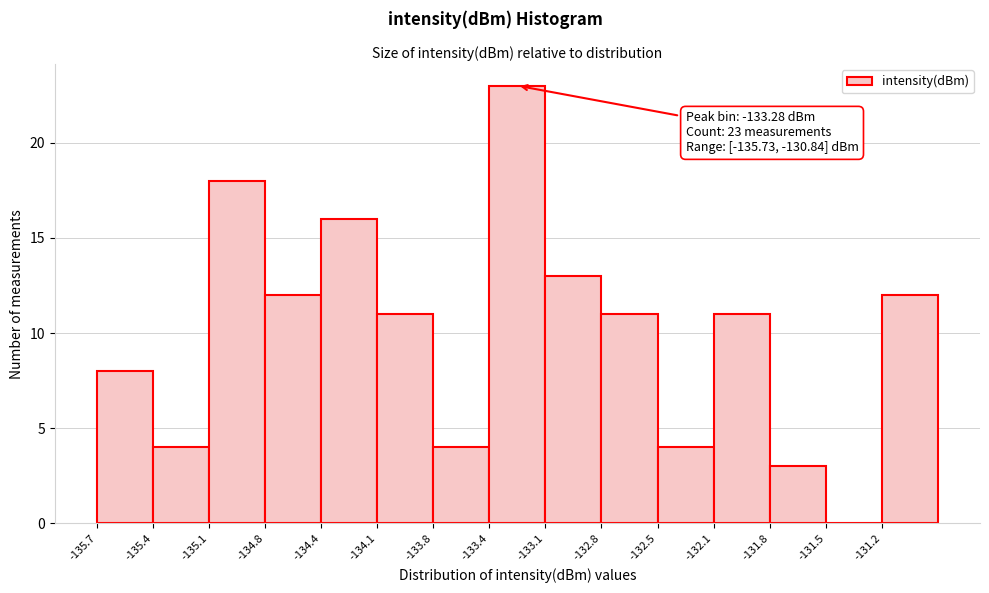

Over which range of the x-axis is the bar tallest?

-133.45 to -133.10